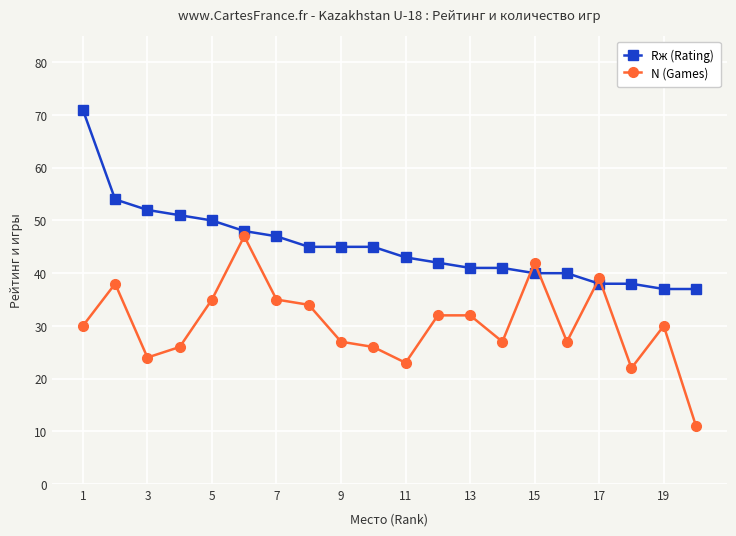

What is the value of the Rж (Rating) point at the 18th from the left?

38